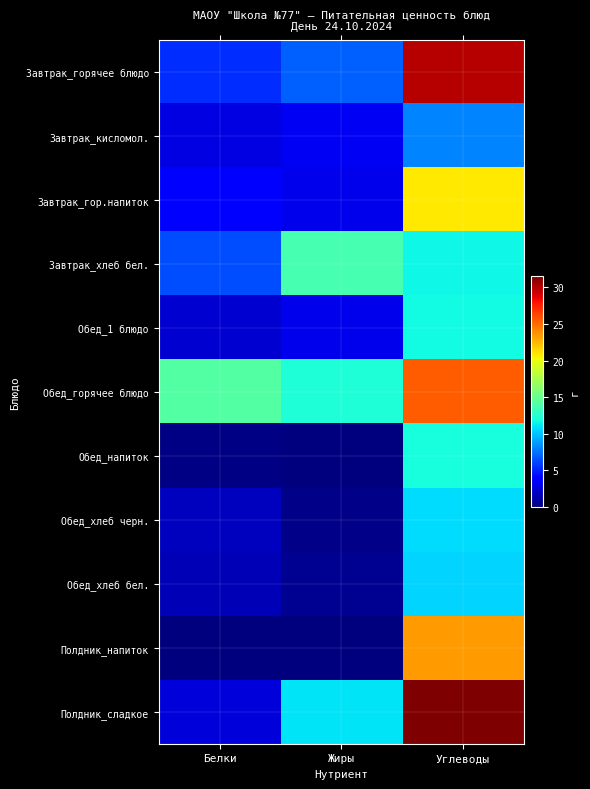

Which series changed the most between Жиры and Углеводы?

Полдник_напиток